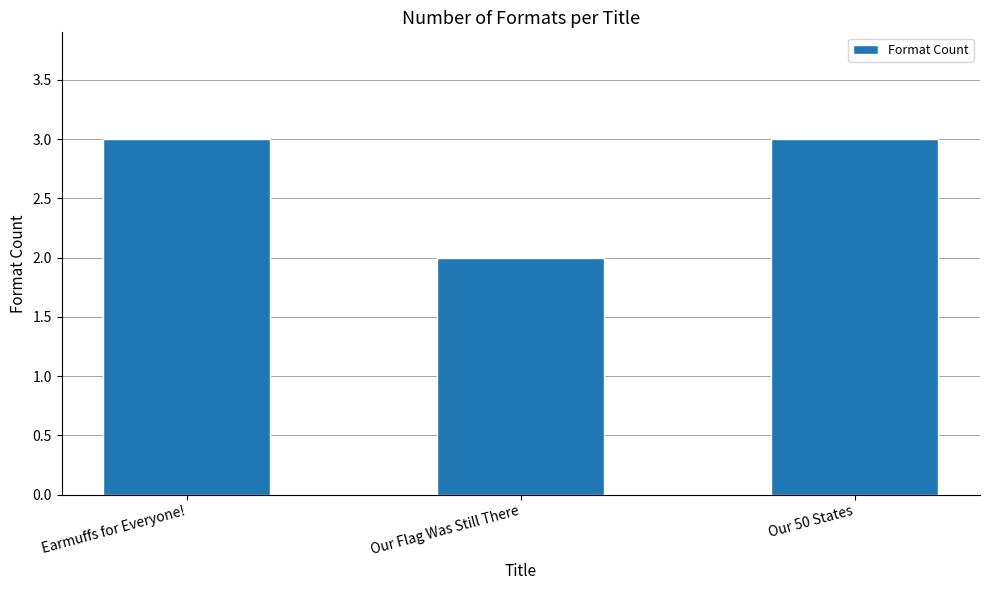

What position from the right is Earmuffs for Everyone!?

3